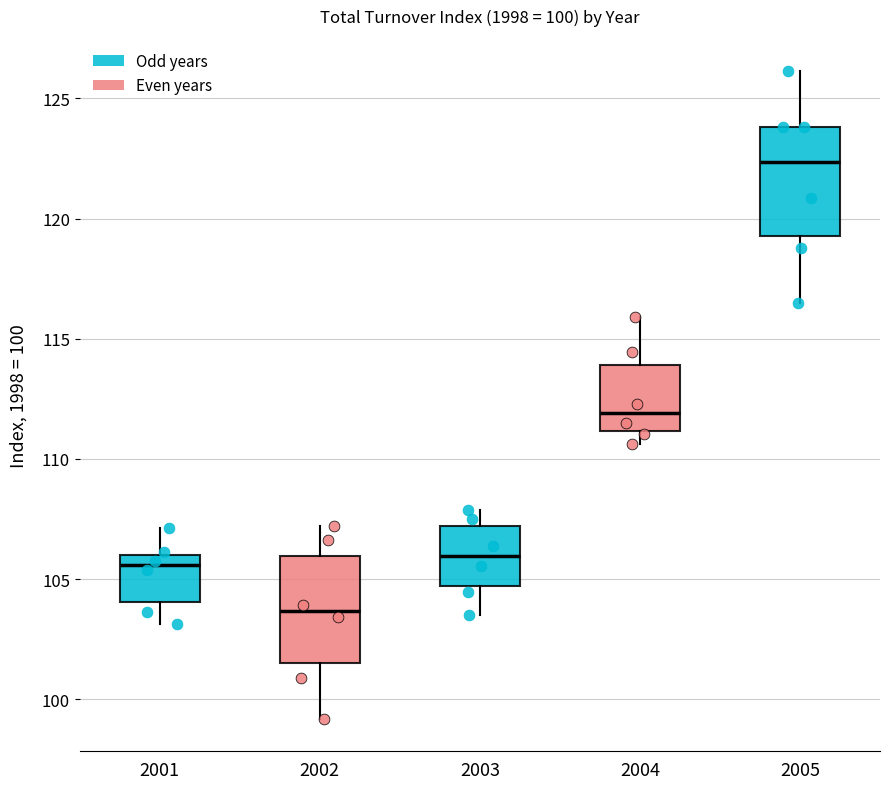

Which box has the lowest median line?

2002